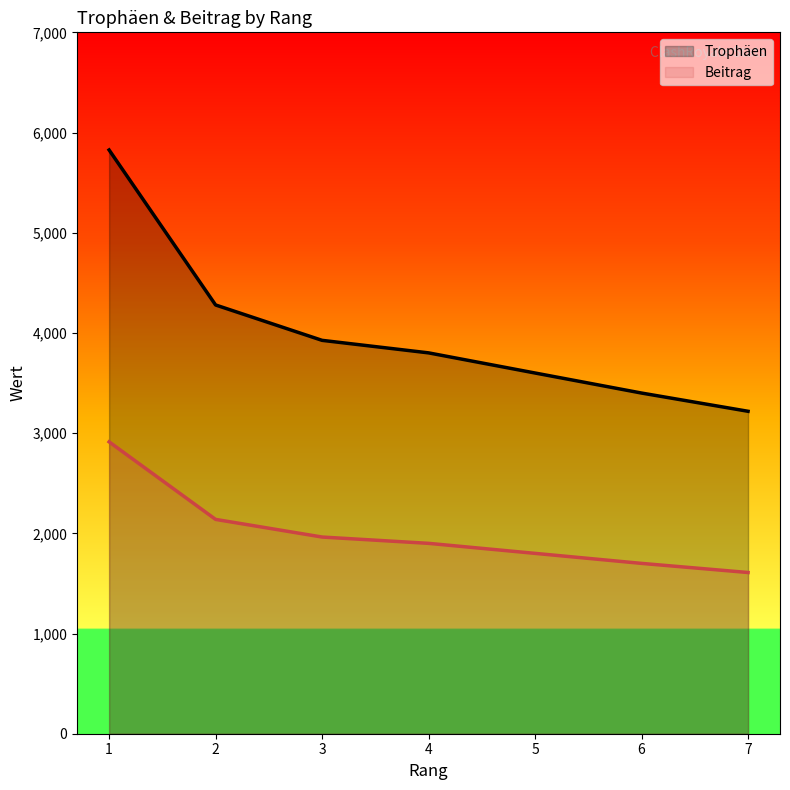

What is the greatest value displayed?

5826